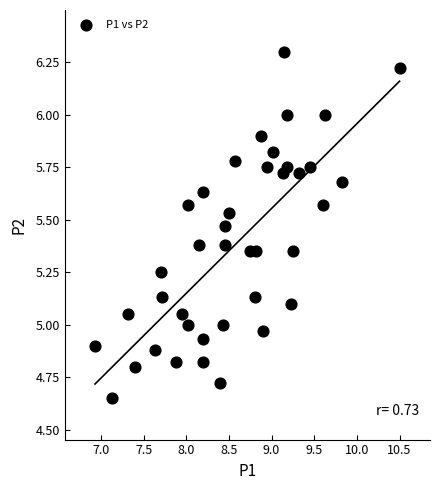

What is the range of X values (max minus min)?

3.6